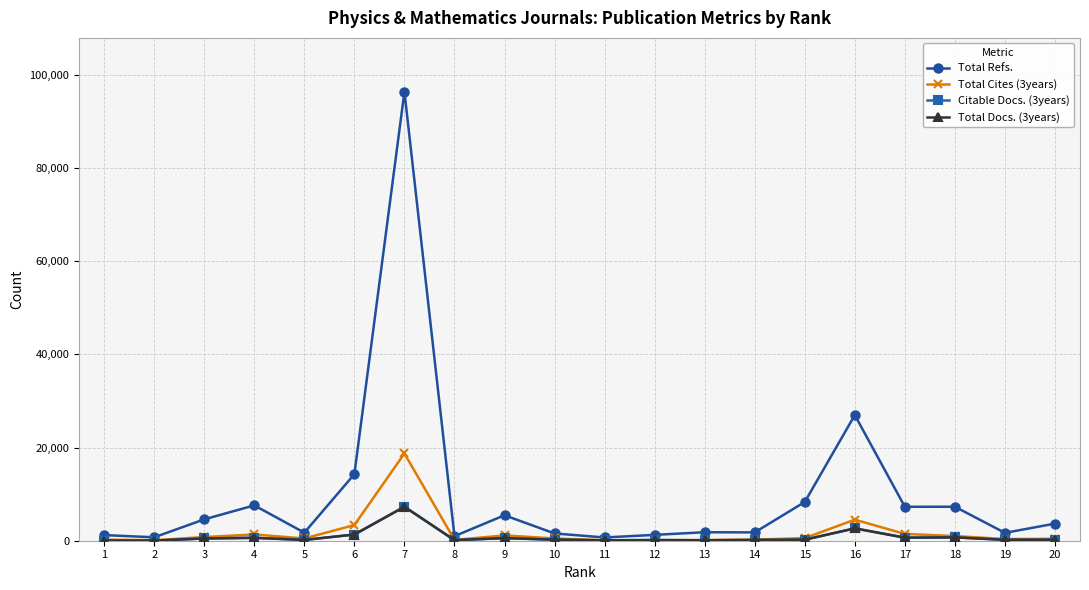

Which series has the largest range (max minus min)?

Total Refs.